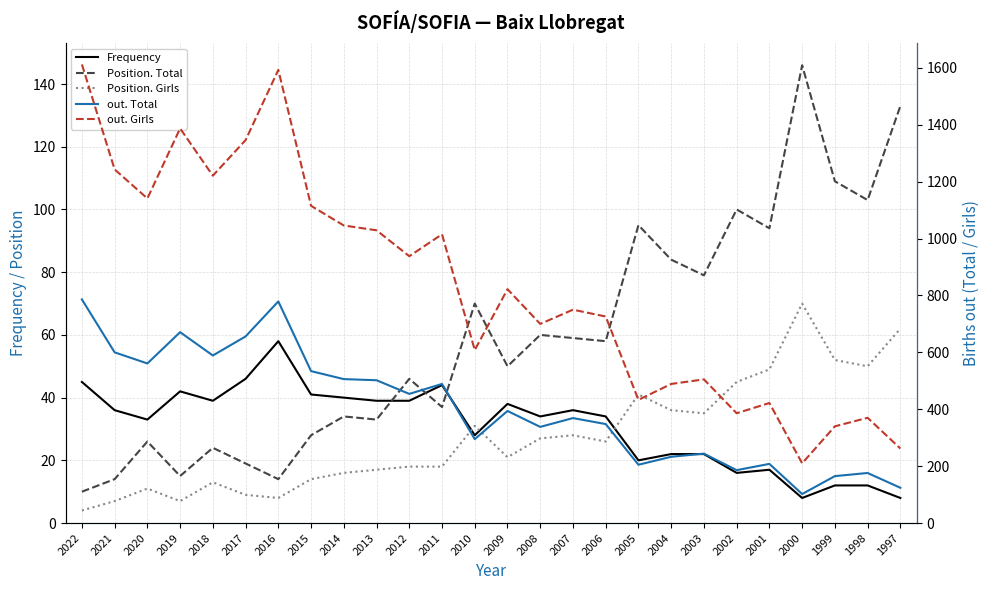

What is the greatest value displayed?

1612